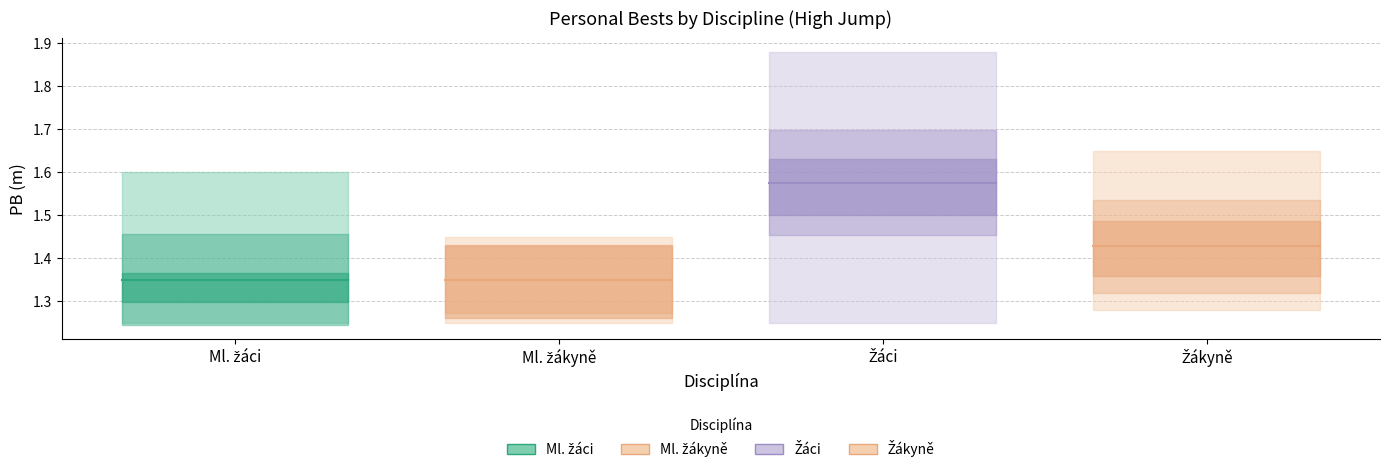

Is the value of Žáci PB at Ml. žákyně greater than the value of Žákyně PB at Ml. žákyně?

Yes